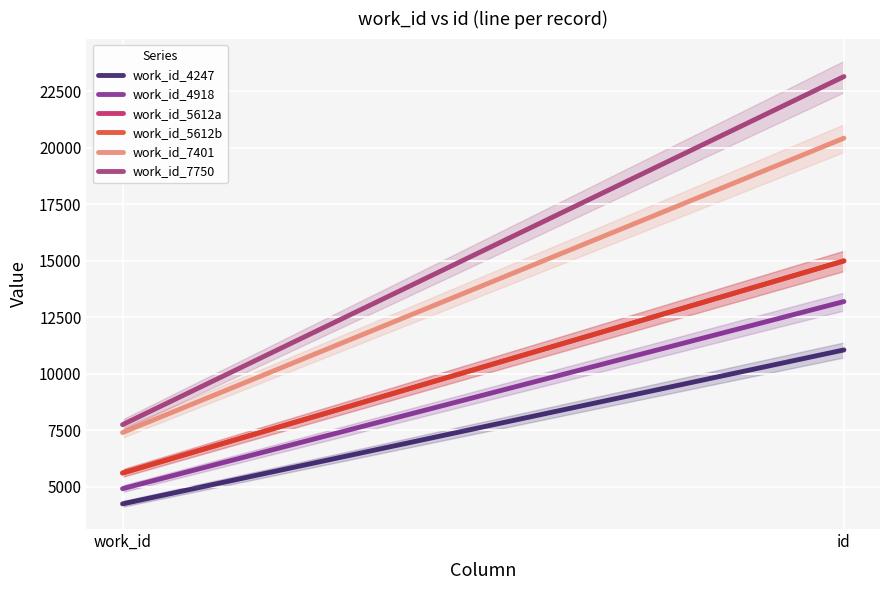

What is the maximum value shown in the chart?

23145